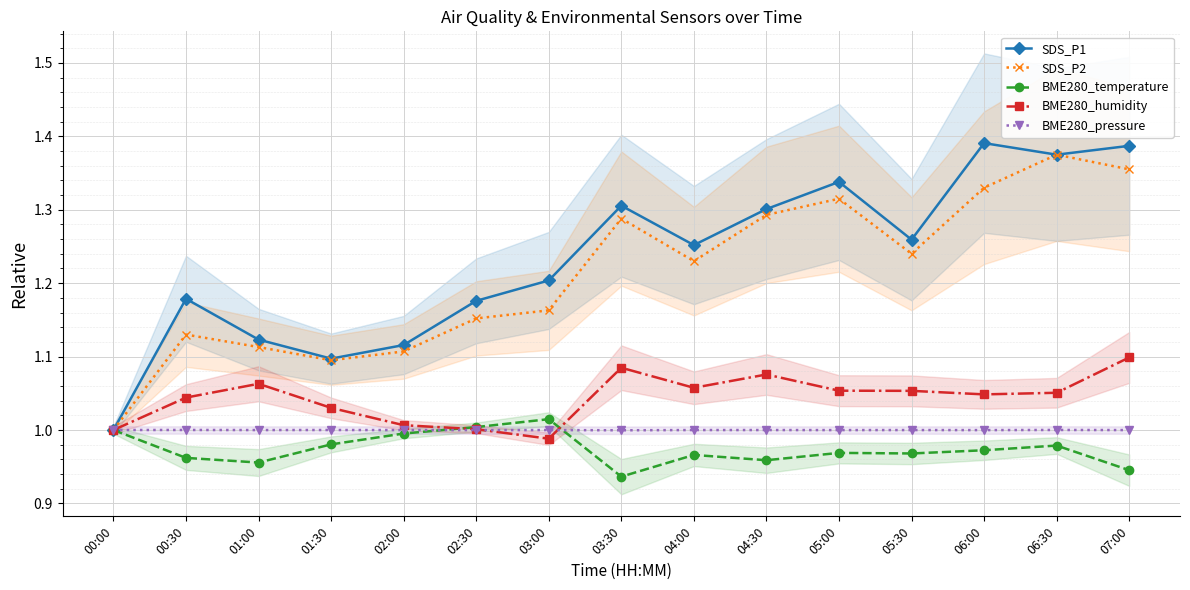

List the labels in order of BME280_temperature value, smallest first.

03:30, 07:00, 01:00, 04:30, 00:30, 04:00, 05:30, 05:00, 06:00, 06:30, 01:30, 02:00, 00:00, 02:30, 03:00